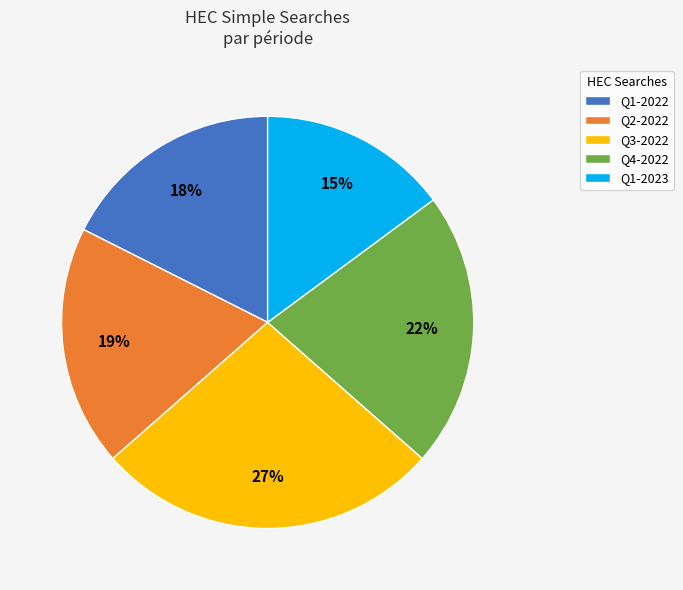

Which has a higher value, Q4-2022 or Q1-2023?

Q4-2022